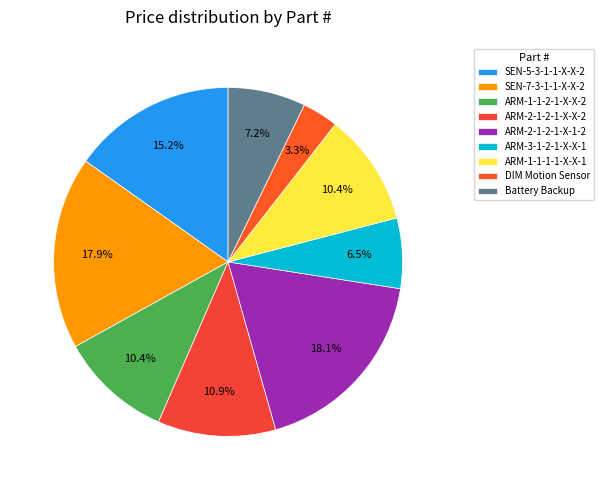

To the nearest percent, what is the average slice percentage?

11%